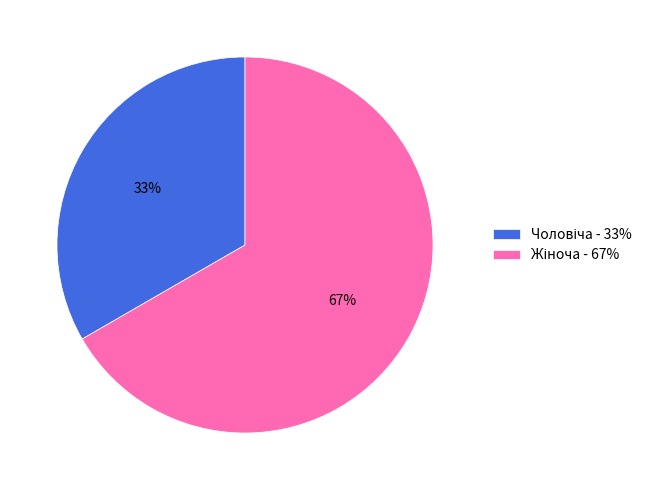

Is there a majority slice in this chart?

Yes